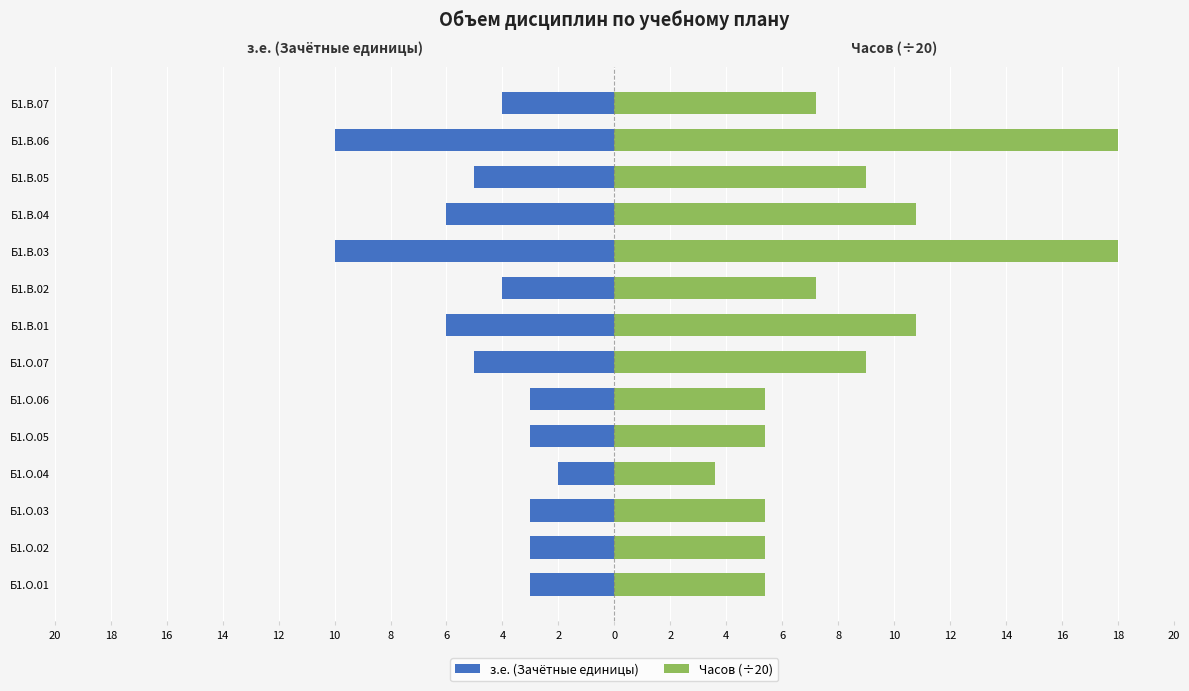

What is the maximum value shown in the chart?

18.0